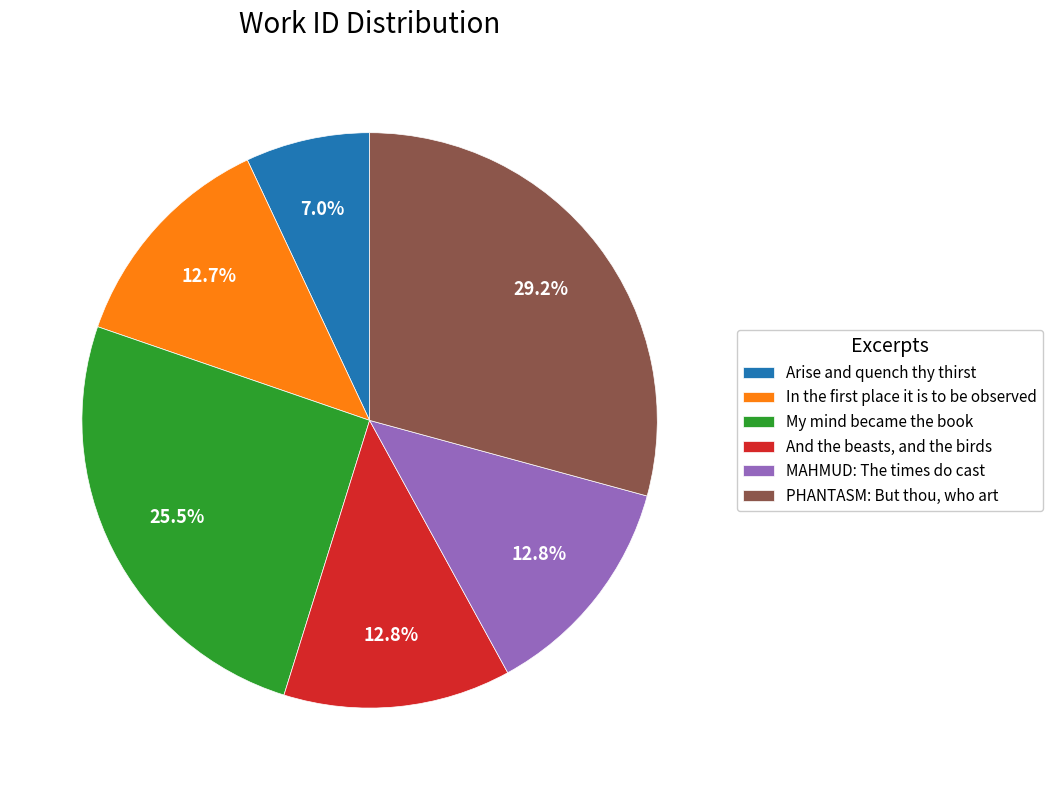

To the nearest percent, what is the average slice percentage?

17%